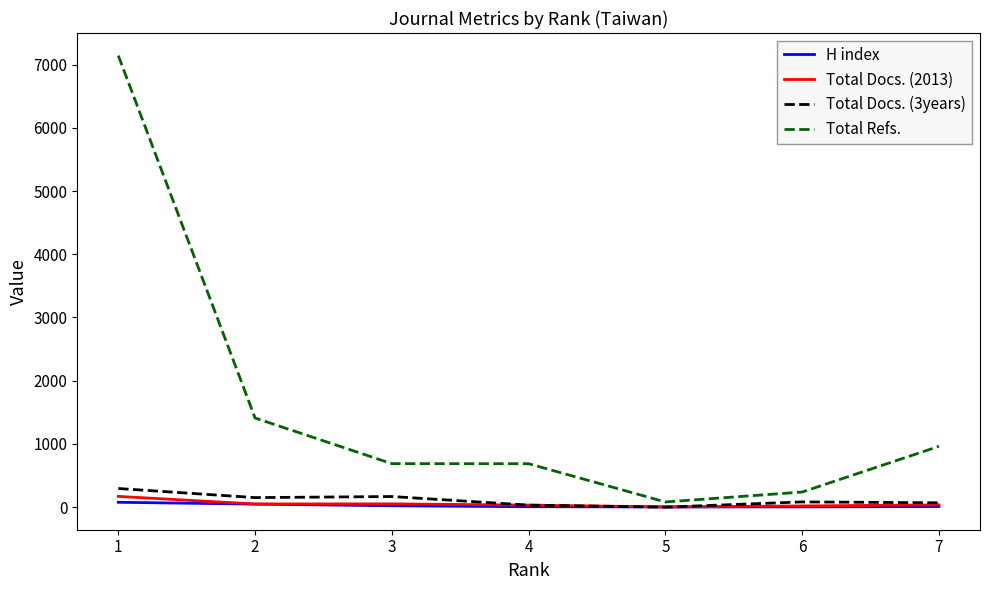

Which series changed the most between 5 and 7?

Total Refs.